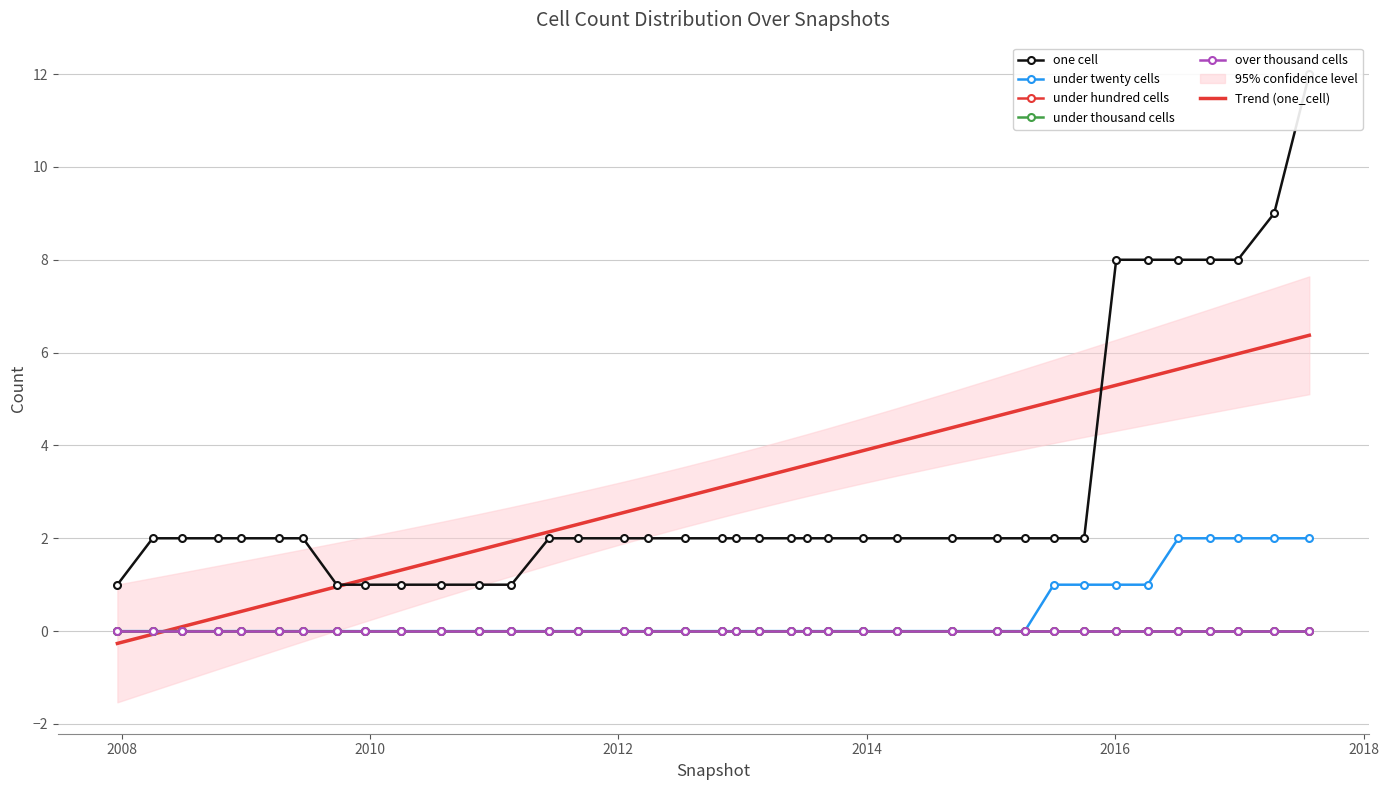

How many lines are shown in the chart?

6